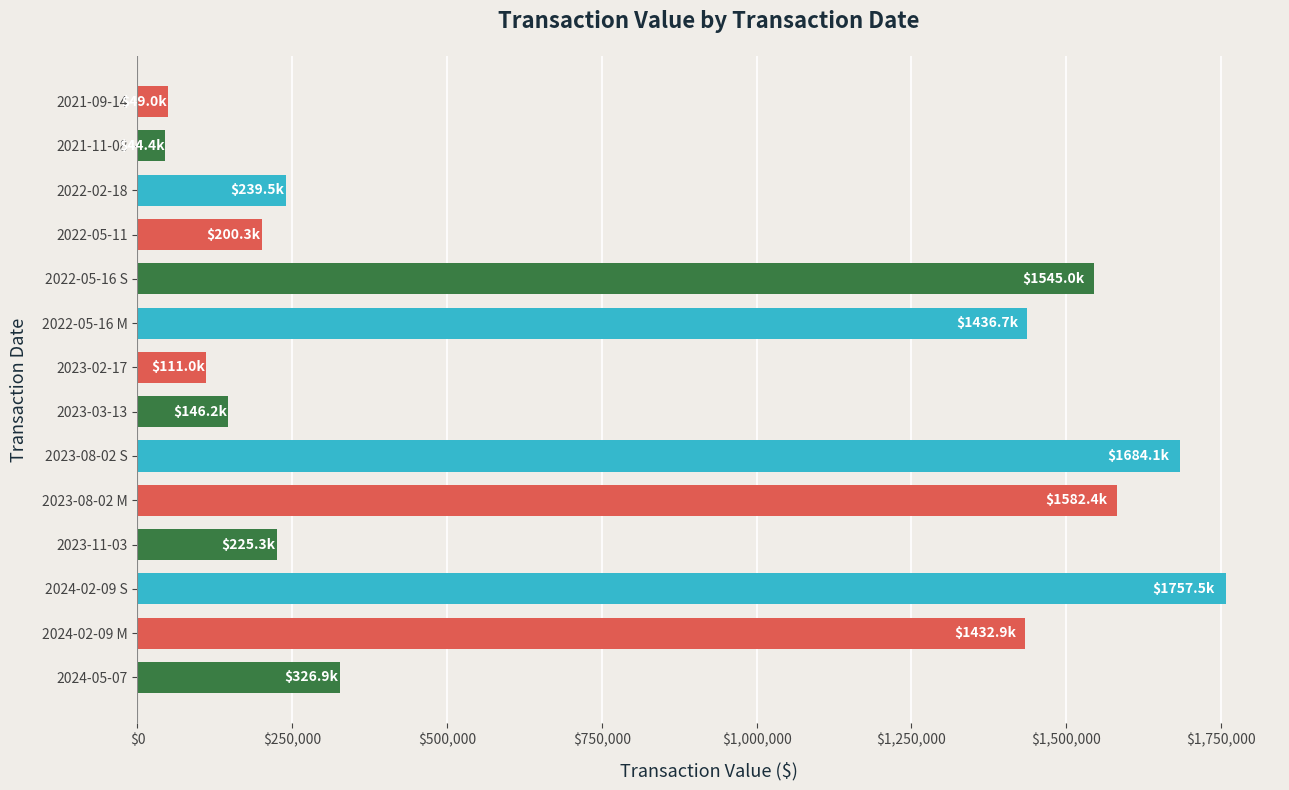

What is the ratio of the value at 2023-02-17 to the value at 2023-03-13?

0.8